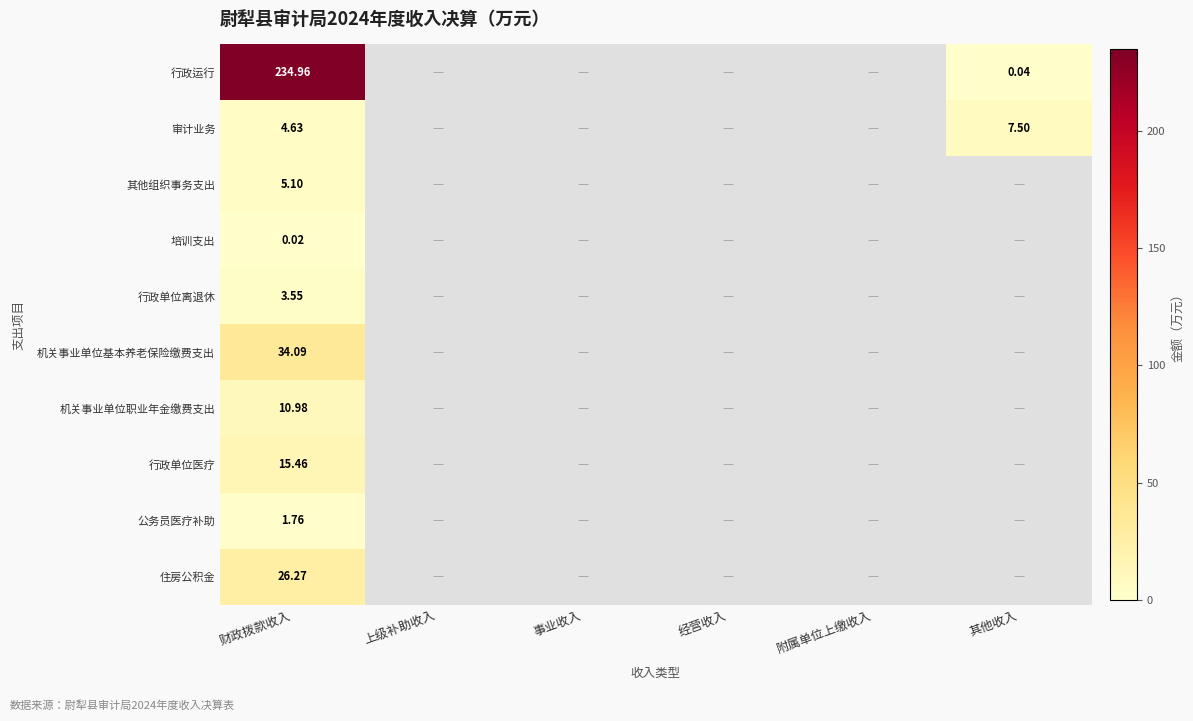

List the series in order of their peak value, highest first.

行政运行, 机关事业单位基本养老保险缴费支出, 住房公积金, 行政单位医疗, 机关事业单位职业年金缴费支出, 审计业务, 其他组织事务支出, 行政单位离退休, 公务员医疗补助, 培训支出